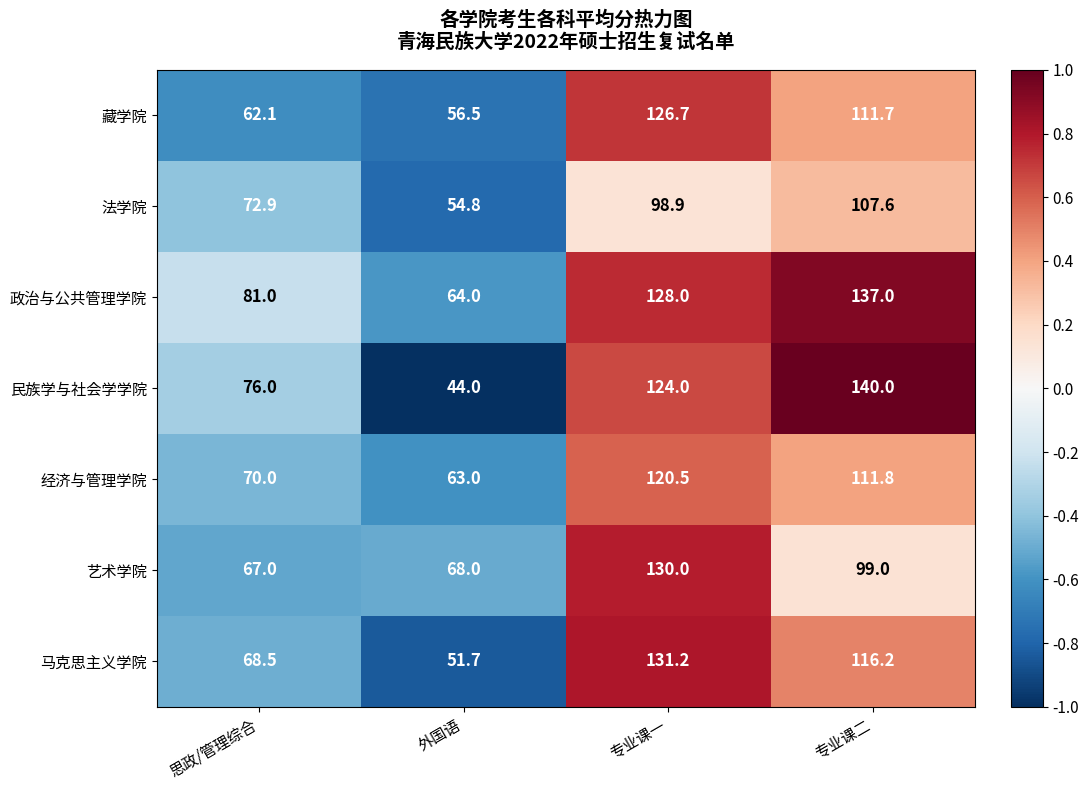

What value does the 藏学院 series have at 专业课一?

126.7